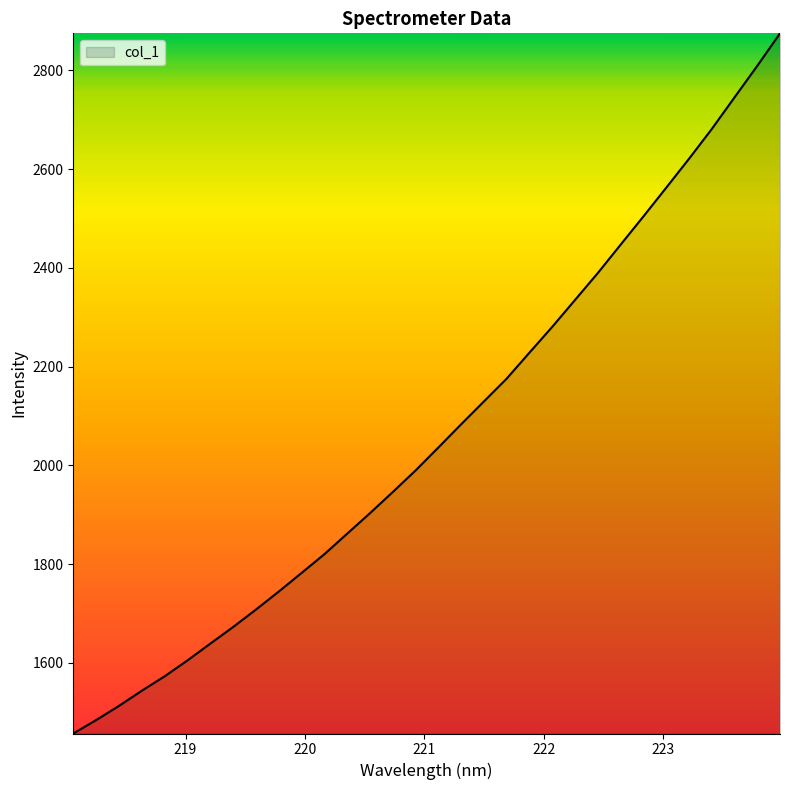

What is the difference between the maximum and minimum values?

1418.2